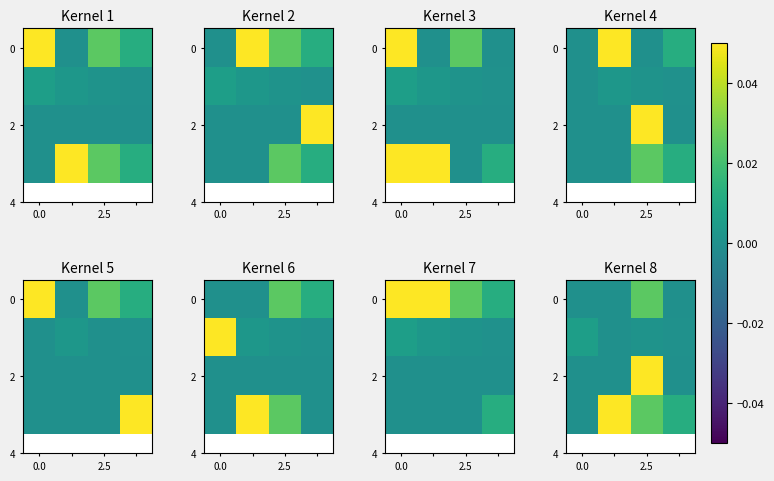

How many values in the 2 series exceed 0?

3